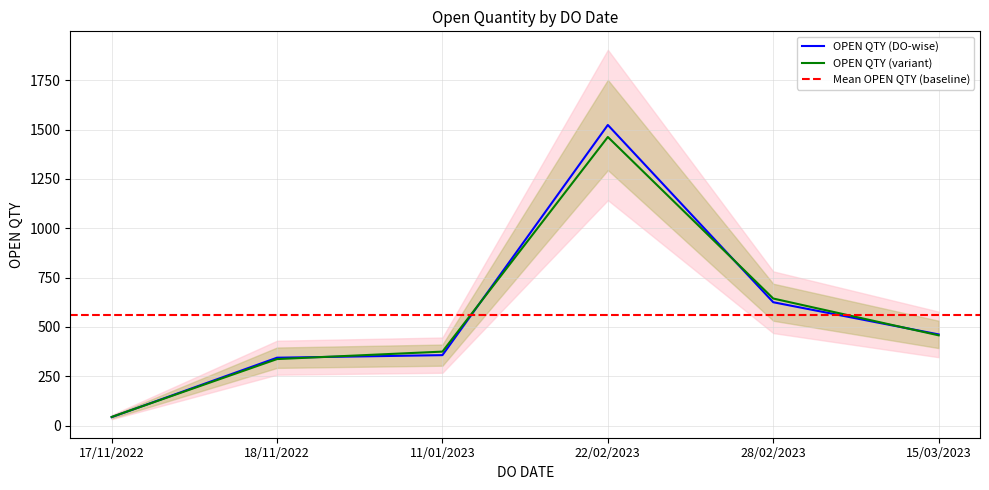

Count the number of values greater than 462.

2